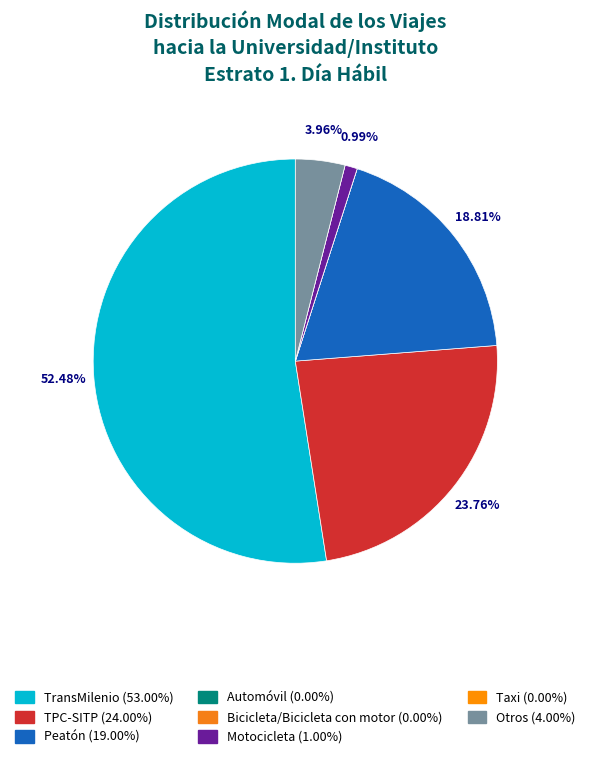

How many segments does this pie chart have?

8